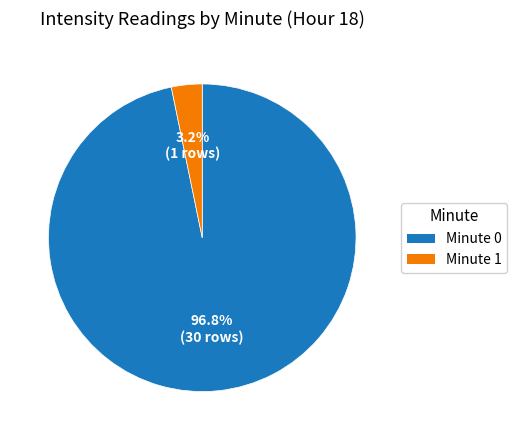

Count the number of slices in the pie.

2